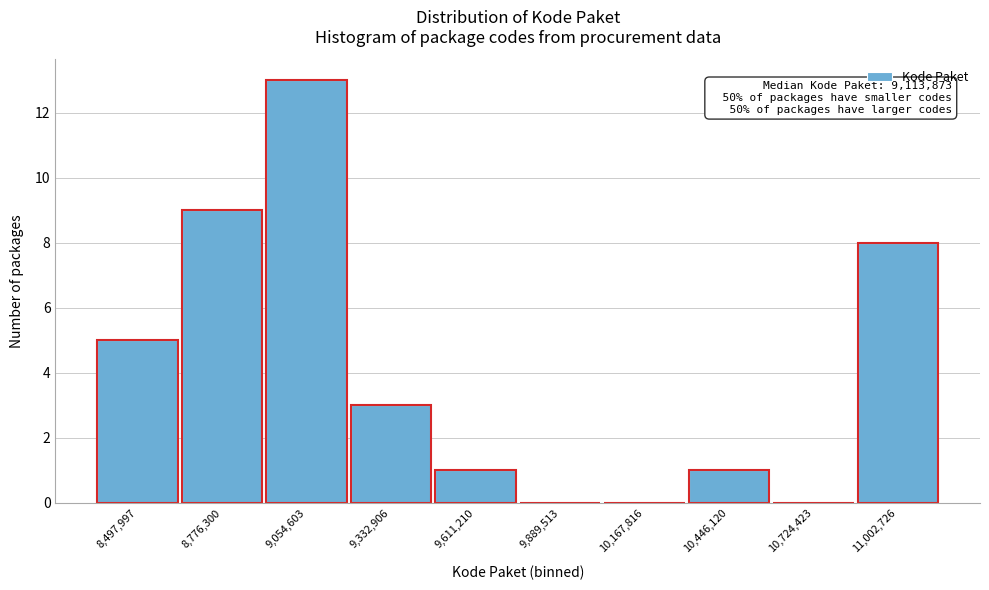

Reading right to left, extract all data points from this chart.

11,002,726=8	10,724,423=0	10,446,120=1	10,167,816=0	9,889,513=0	9,611,210=1	9,332,906=3	9,054,603=13	8,776,300=9	8,497,997=5